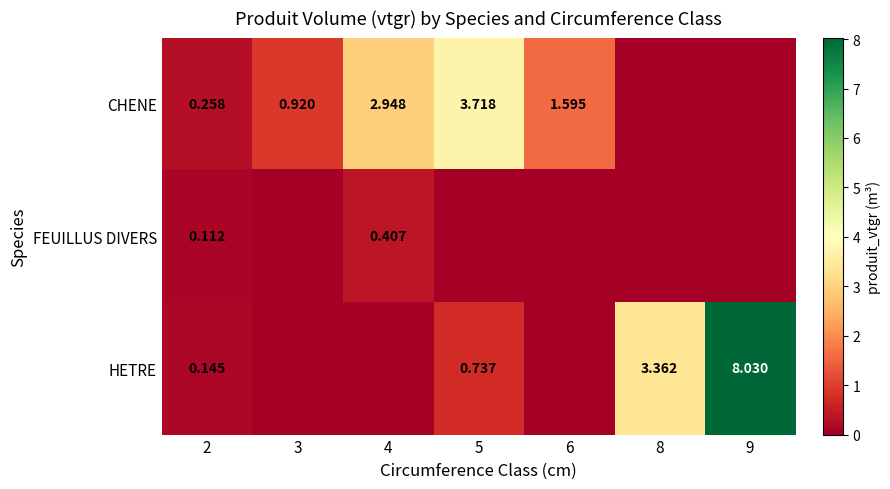

Rank the series at 2 from highest to lowest value.

CHENE, HETRE, FEUILLUS DIVERS